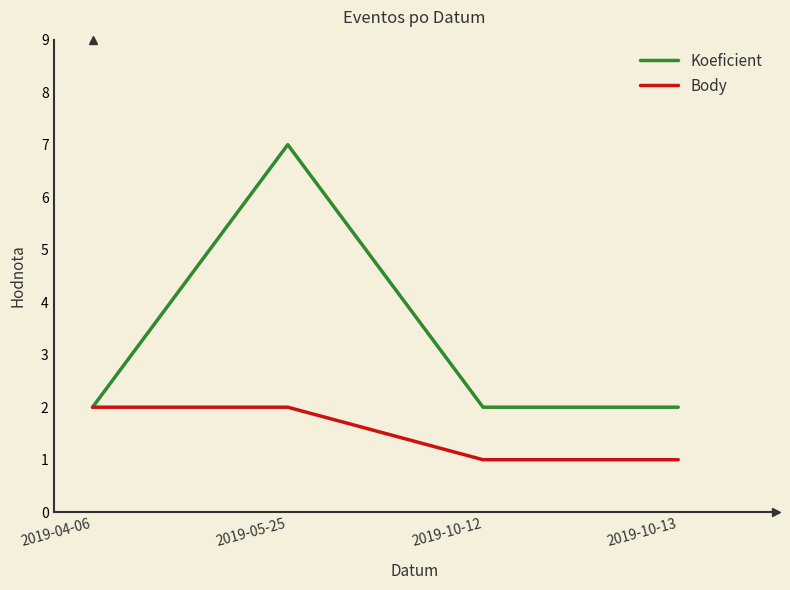

What is the total value across all series at 2019-10-12?

3